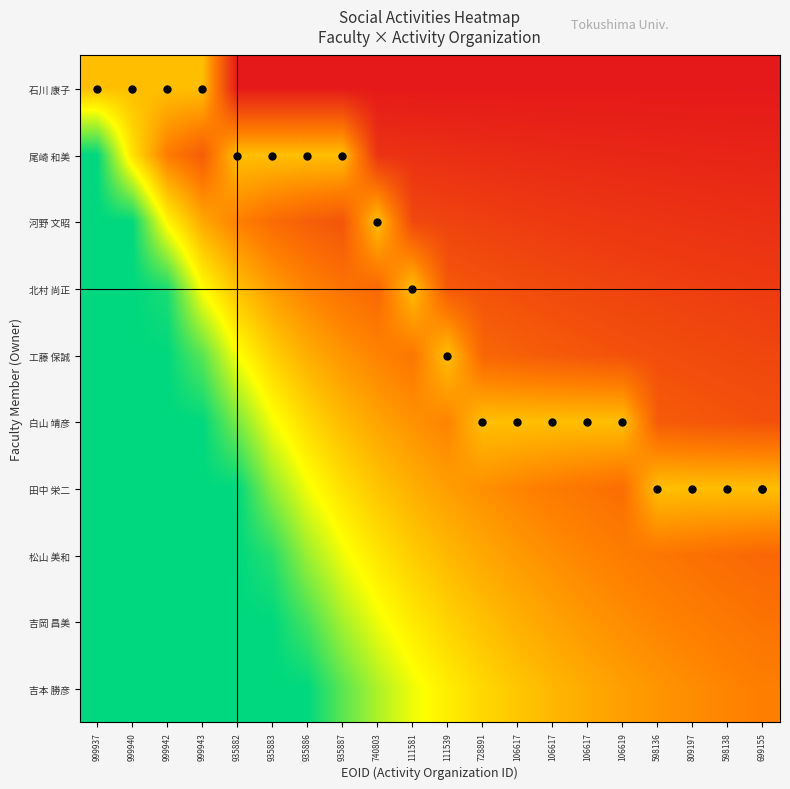

Count the number of categories in the chart.

20